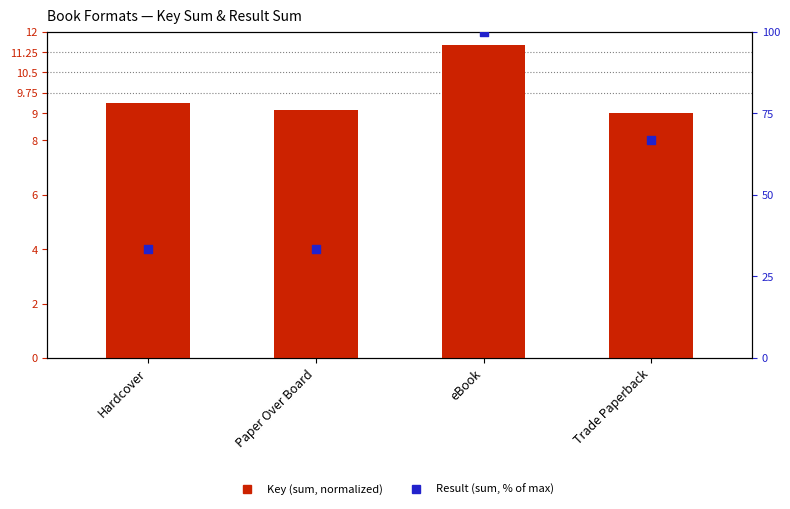

At which category is the sum across all series the highest?

eBook